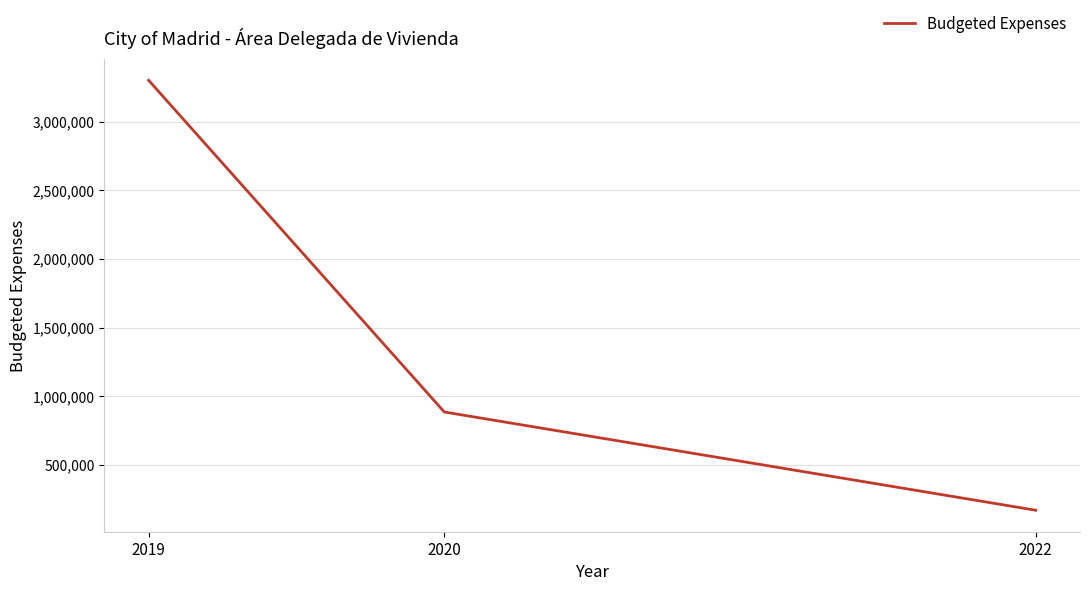

How many series are shown in this chart?

1